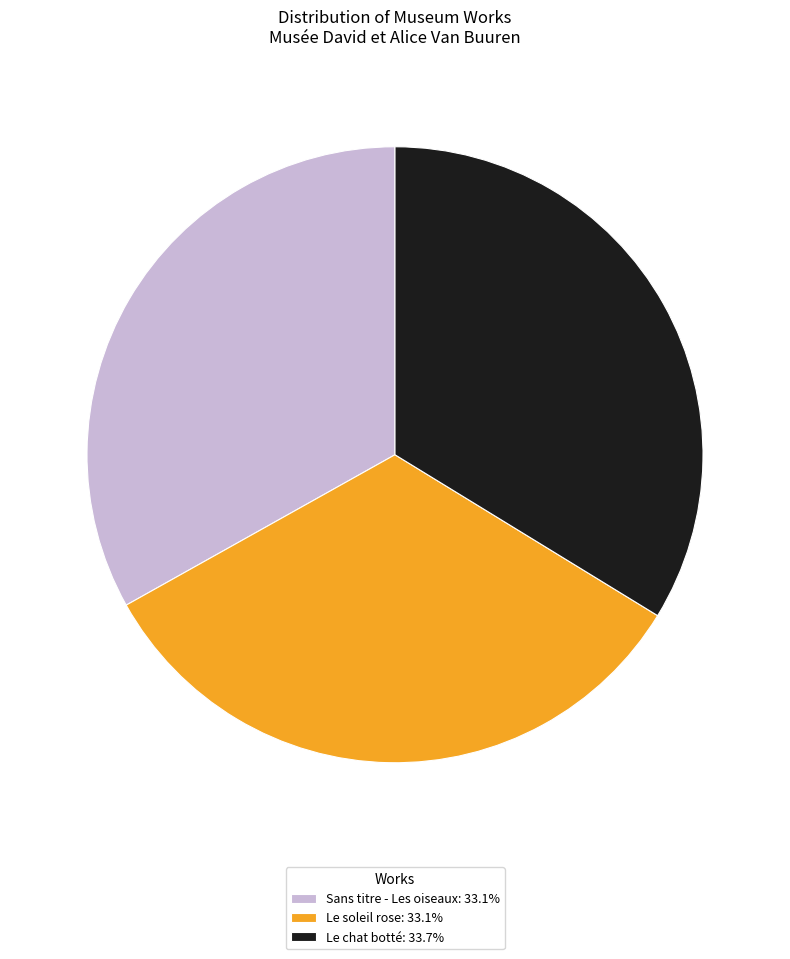

Approximately how many times larger is the value at Sans titre - Les oiseaux compared to Le soleil rose?

1.0